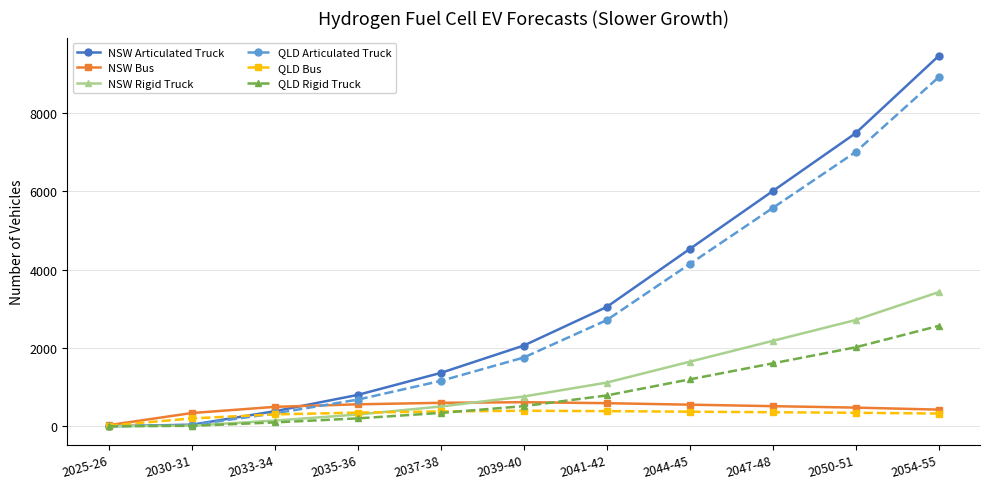

Which series ends up on top after the final intersection of NSW Bus and QLD Rigid Truck?

QLD Rigid Truck